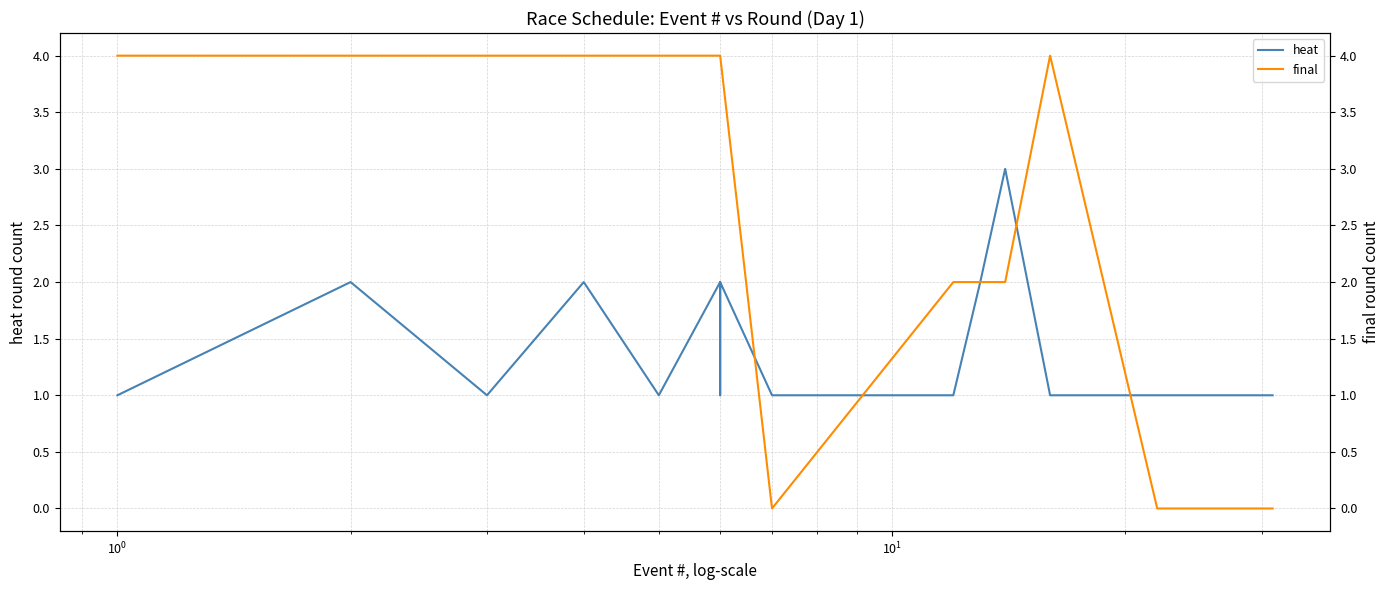

What are all the series names shown in the legend?

heat, final